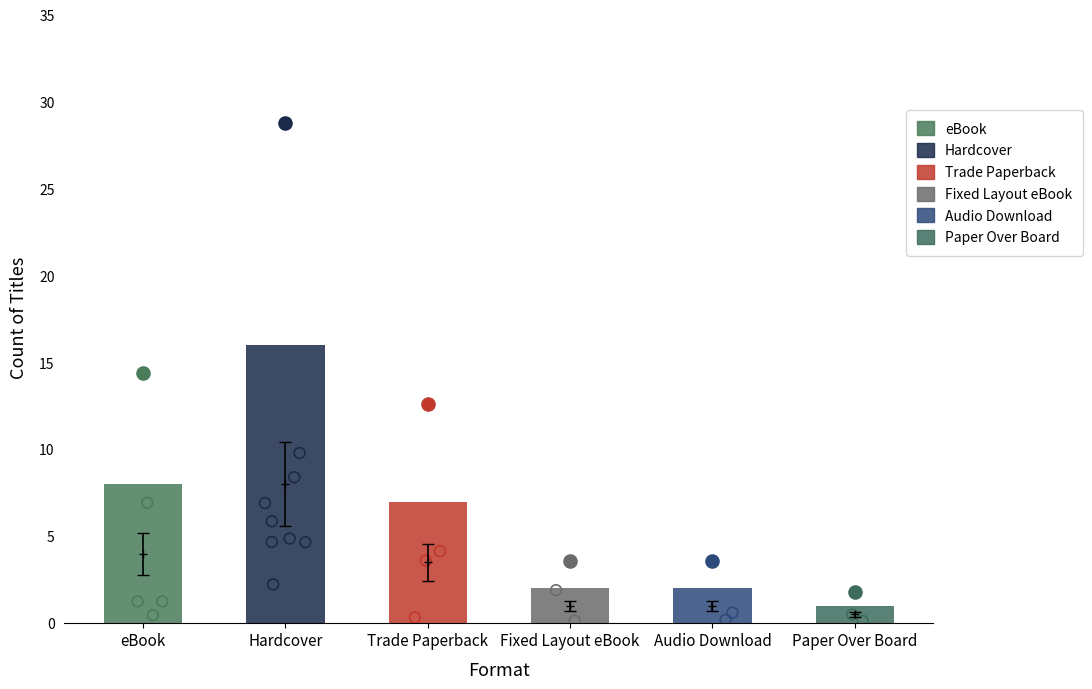

Between Audio Download and Paper Over Board, which is larger?

Audio Download